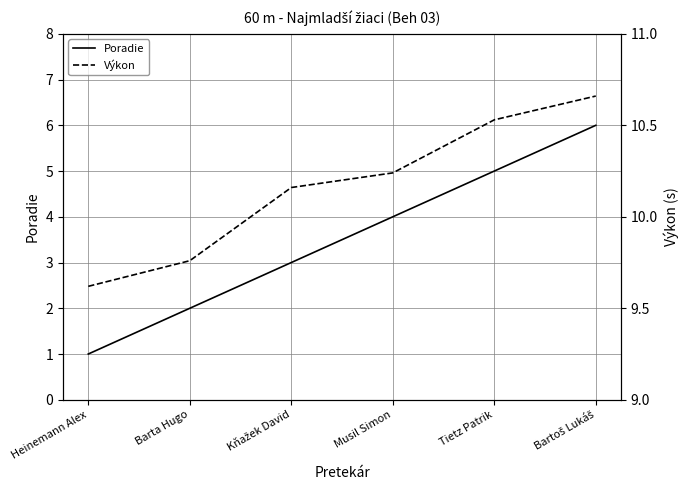

How many Výkon values are between 9 and 10?

2